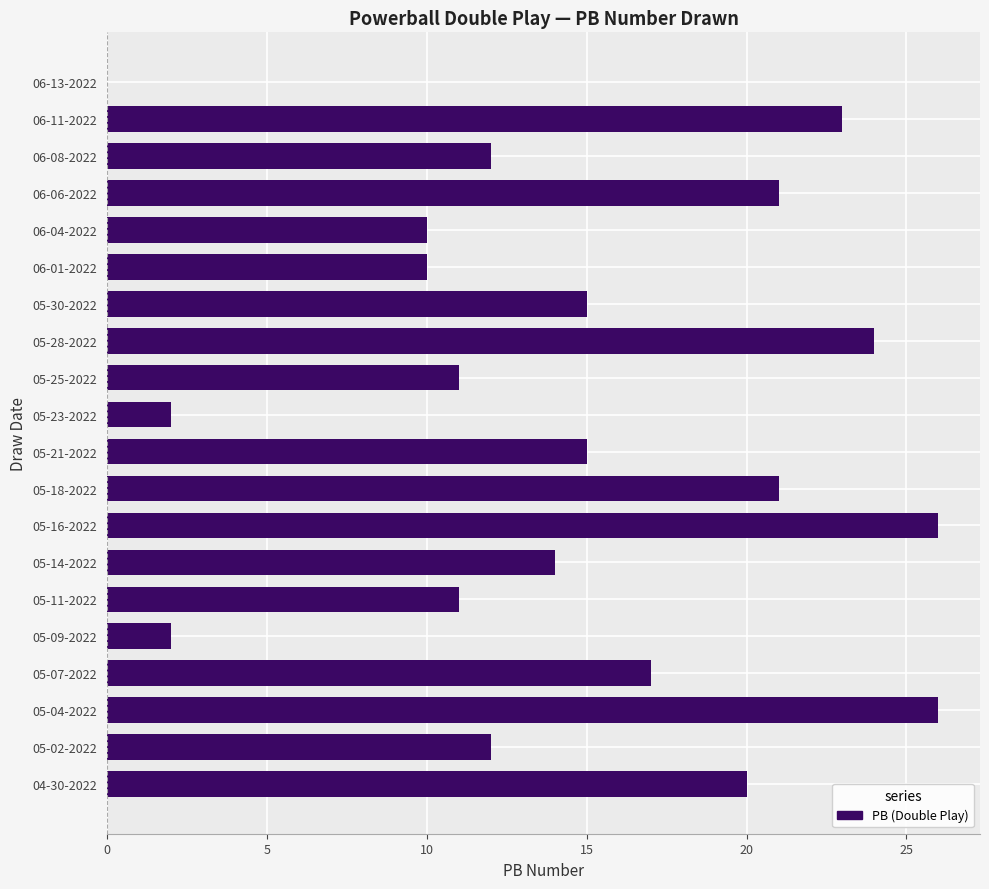

How many data points does each series have?

20